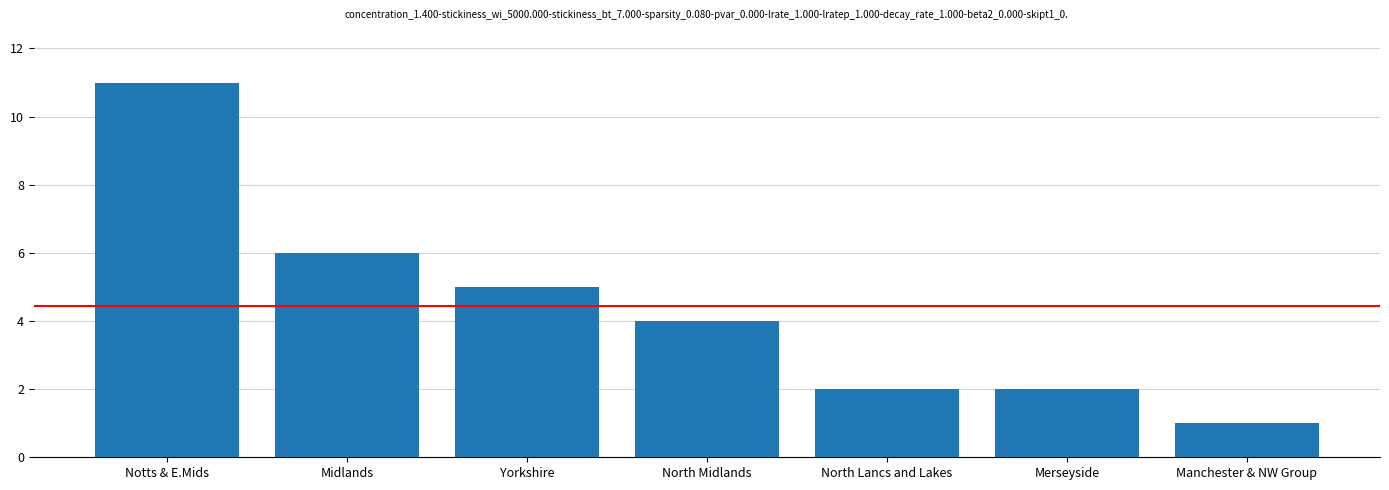

Does the chart contain any negative values?

No